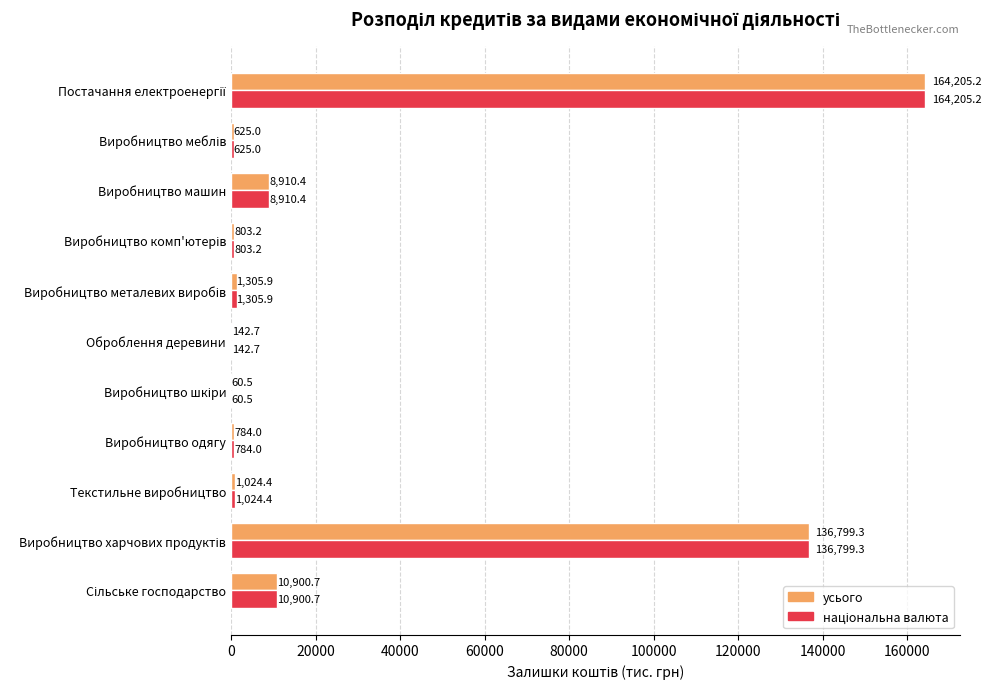

The усього series shows 142.7 at Оброблення деревини. True or false?

True